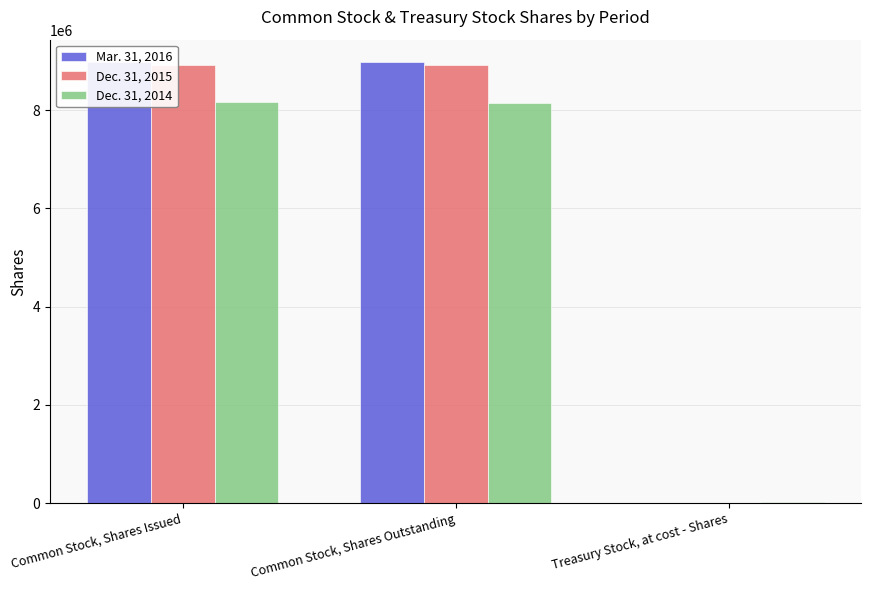

What is the value of the Dec. 31, 2015 bar at the 3rd from the left?

2000